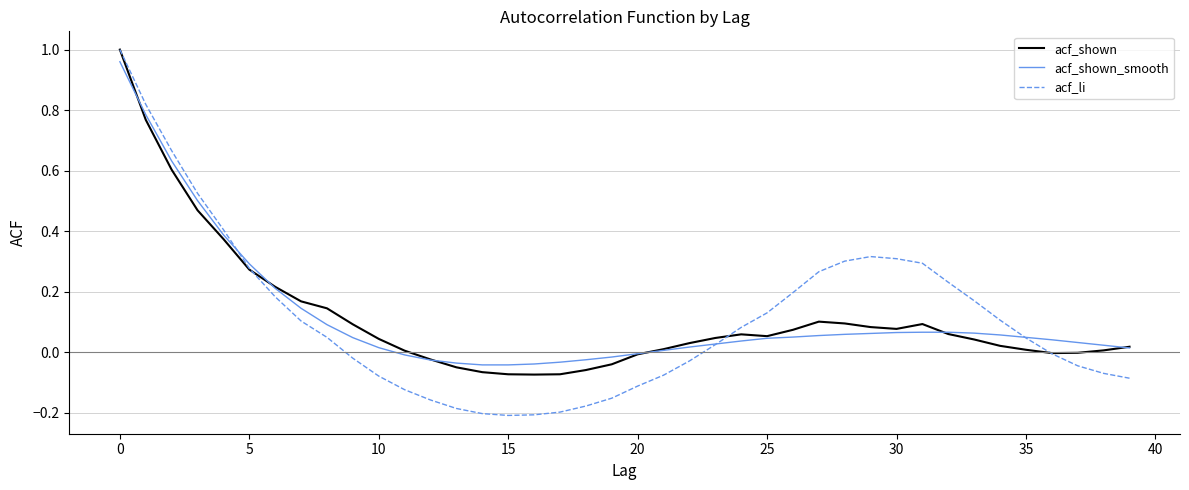

Which series has the largest range (max minus min)?

acf_li